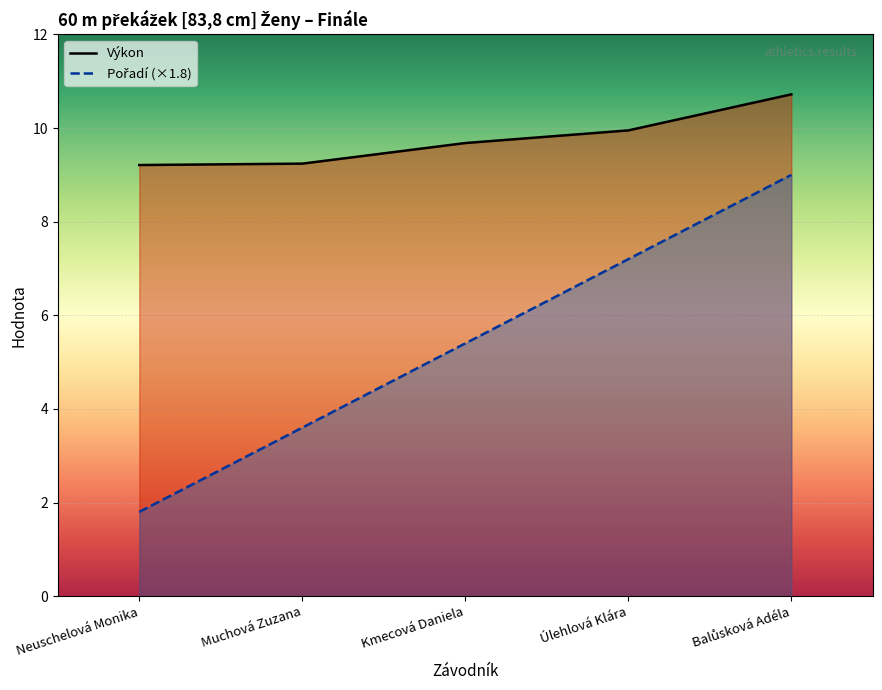

What is the sum of all Pořadí (×1.8) values?

27.0